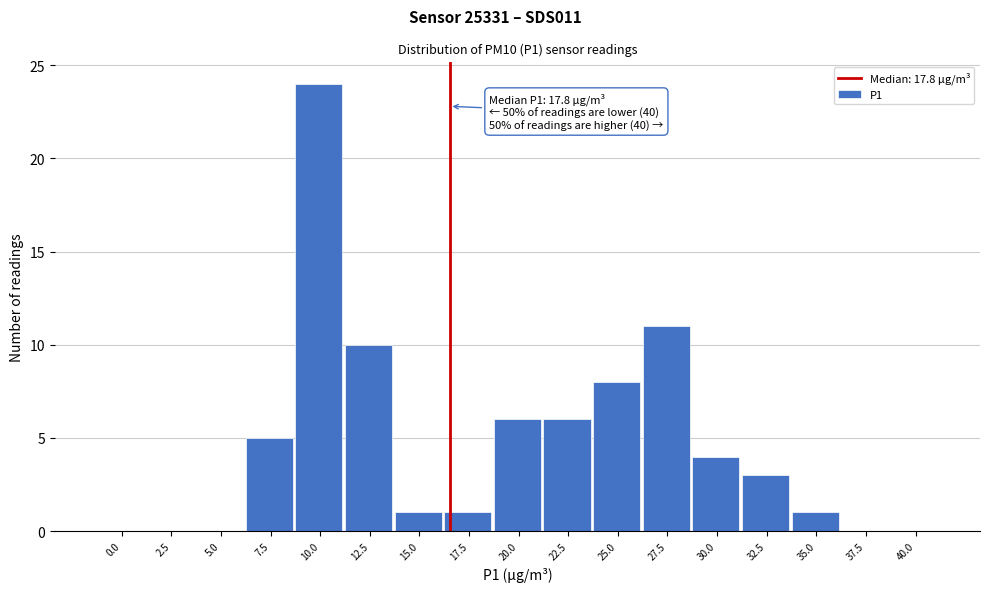

Reading left to right, extract all data points from this chart.

0.0=0	2.5=0	5.0=0	7.5=5	10.0=24	12.5=10	15.0=1	17.5=1	20.0=6	22.5=6	25.0=8	27.5=11	30.0=4	32.5=3	35.0=1	37.5=0	40.0=0